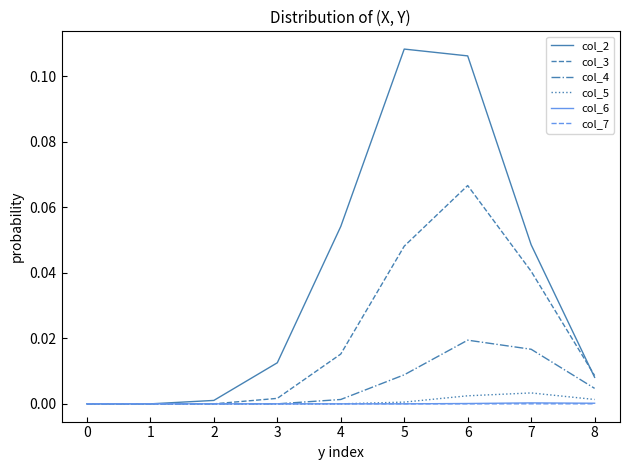

The value of col_6 at 1 is 0.0. True or false?

True